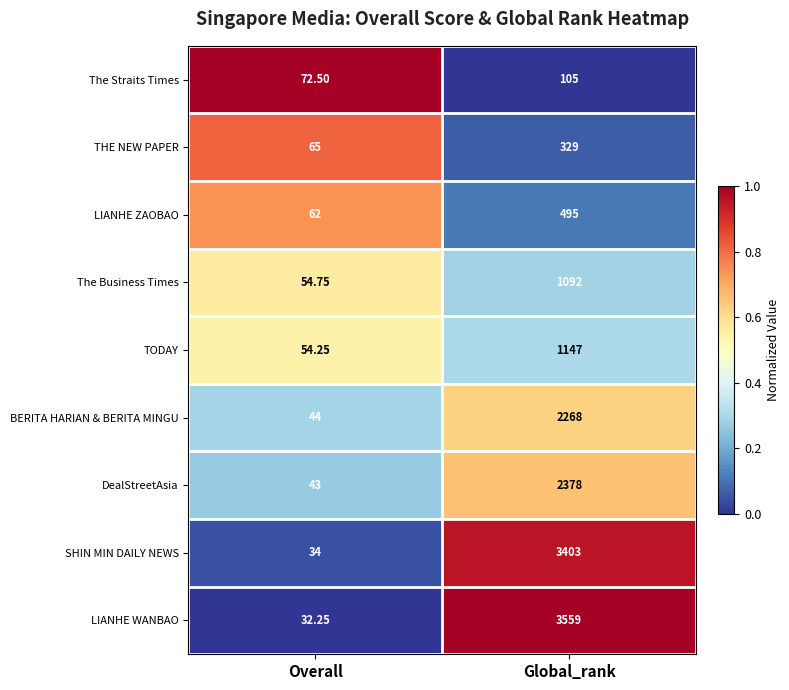

Between Overall and Global_rank, which series saw the biggest shift?

LIANHE WANBAO